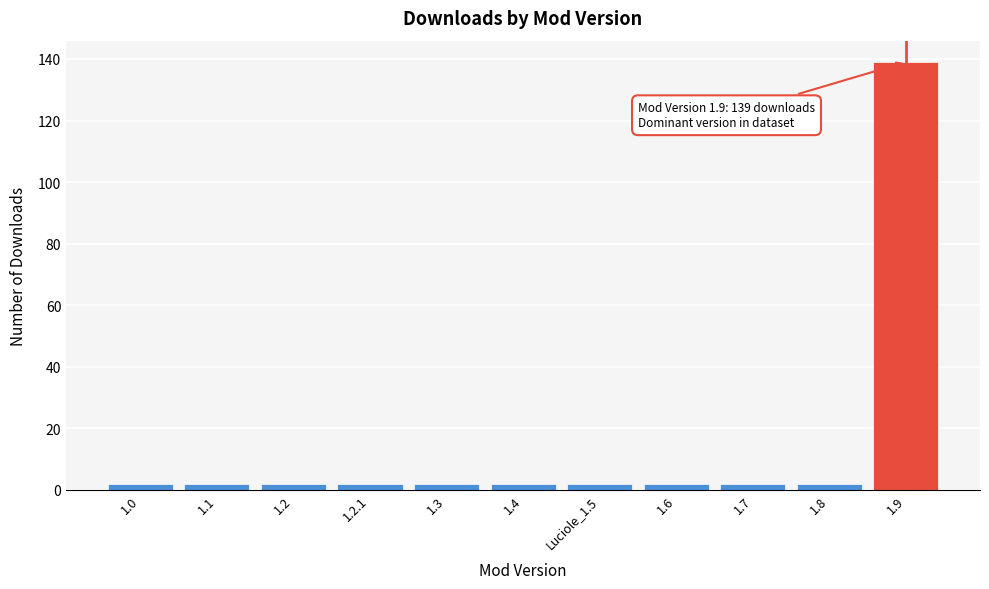

Reading left to right, transcribe all the data shown in this chart.

1.0=2	1.1=2	1.2=2	1.2.1=2	1.3=2	1.4=2	Luciole_1.5=2	1.6=2	1.7=2	1.8=2	1.9=139